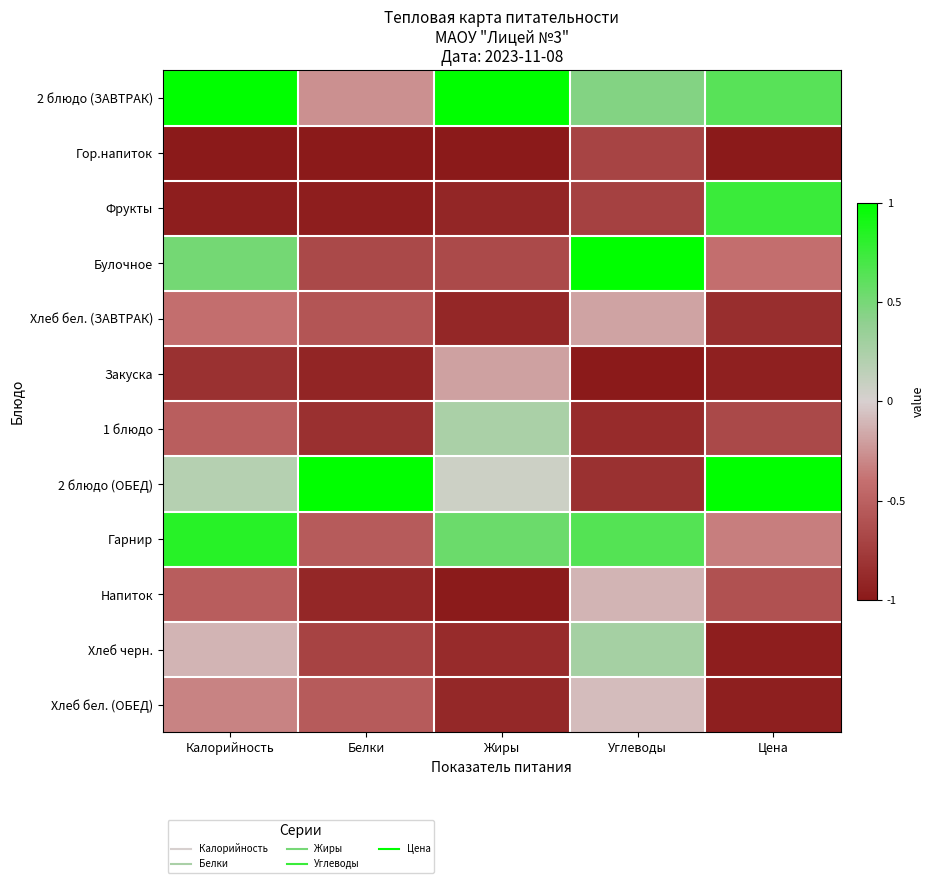

Which label corresponds to the largest value in the chart?

Калорийность